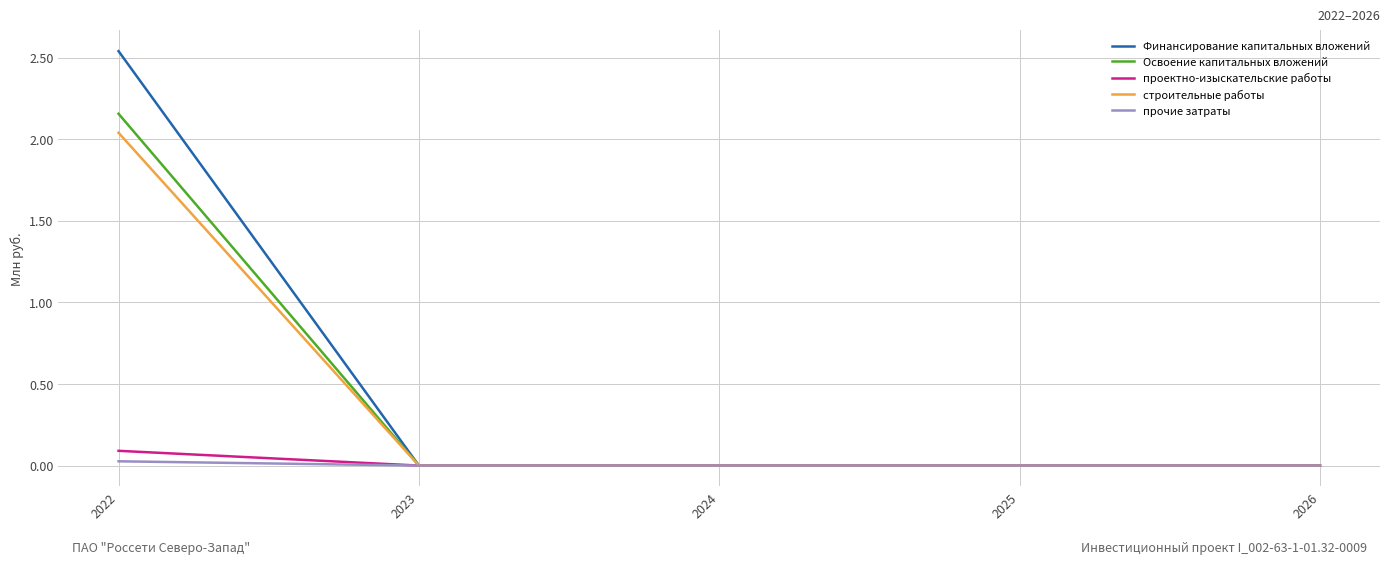

Which label corresponds to the largest value in the chart?

2022